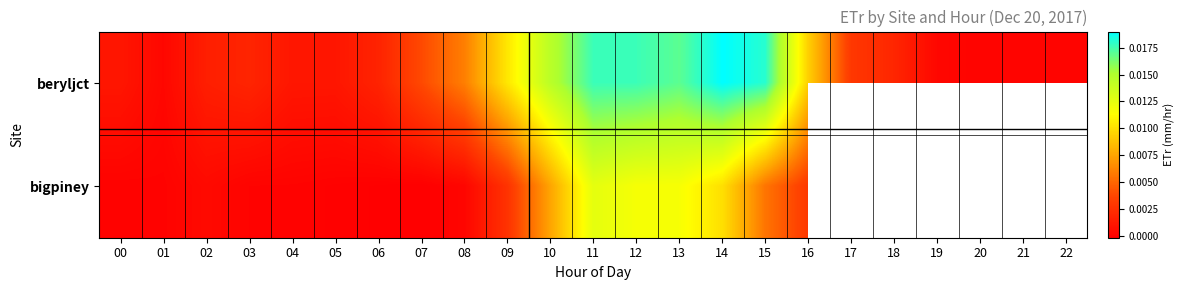

Where is beryljct nearest to the value 0?

20